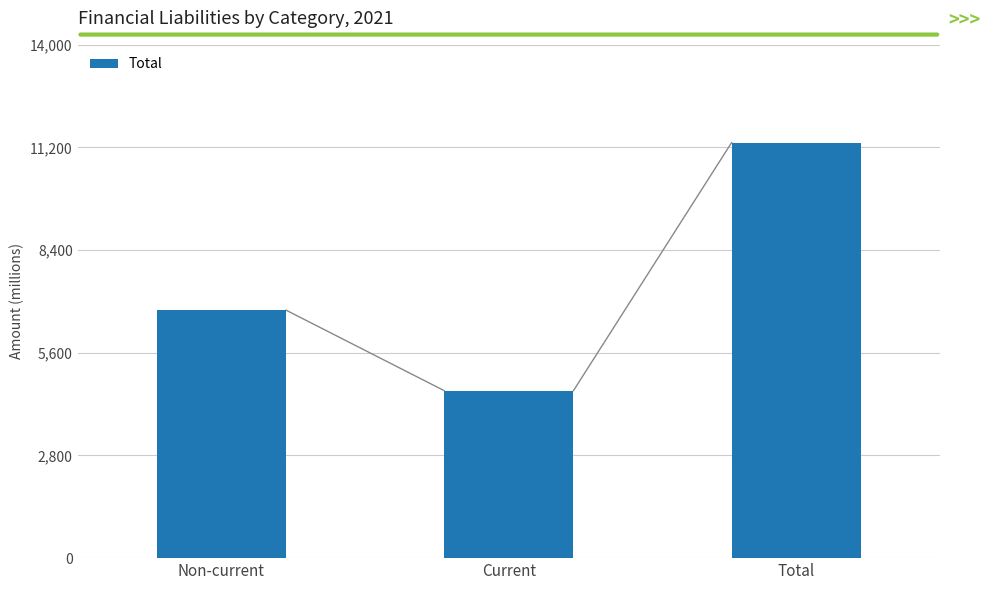

Approximately how many times larger is the value at Non-current compared to Total?

0.6